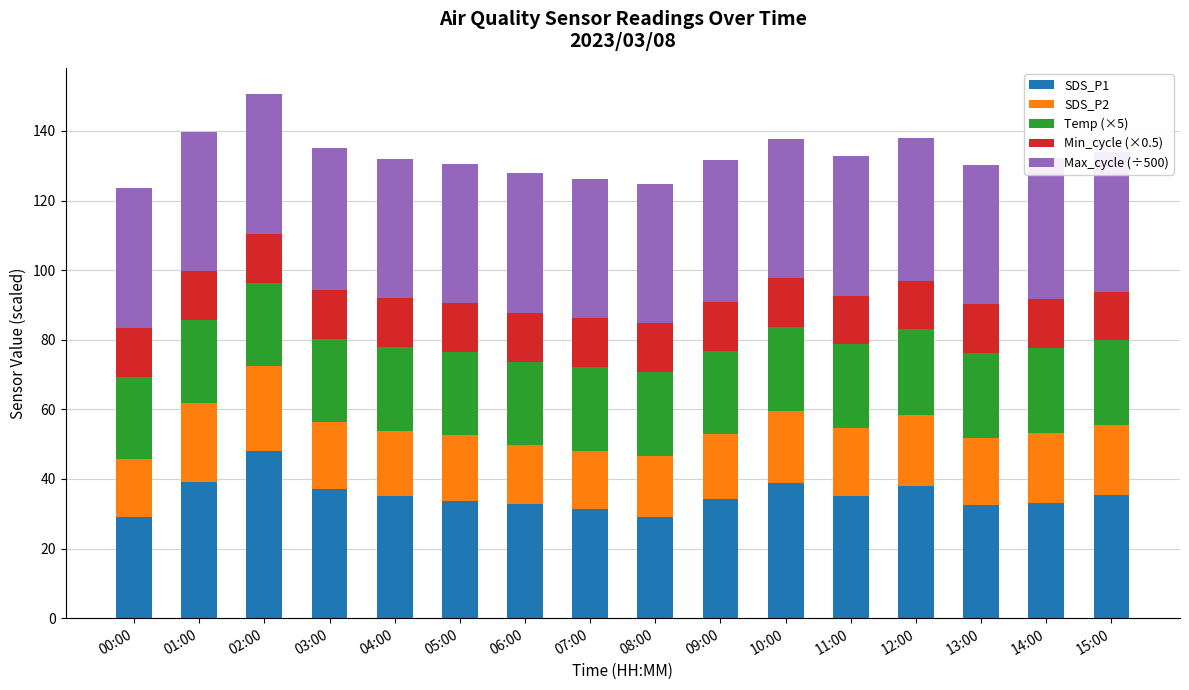

What is the lowest value of the SDS_P1 series?

29.1